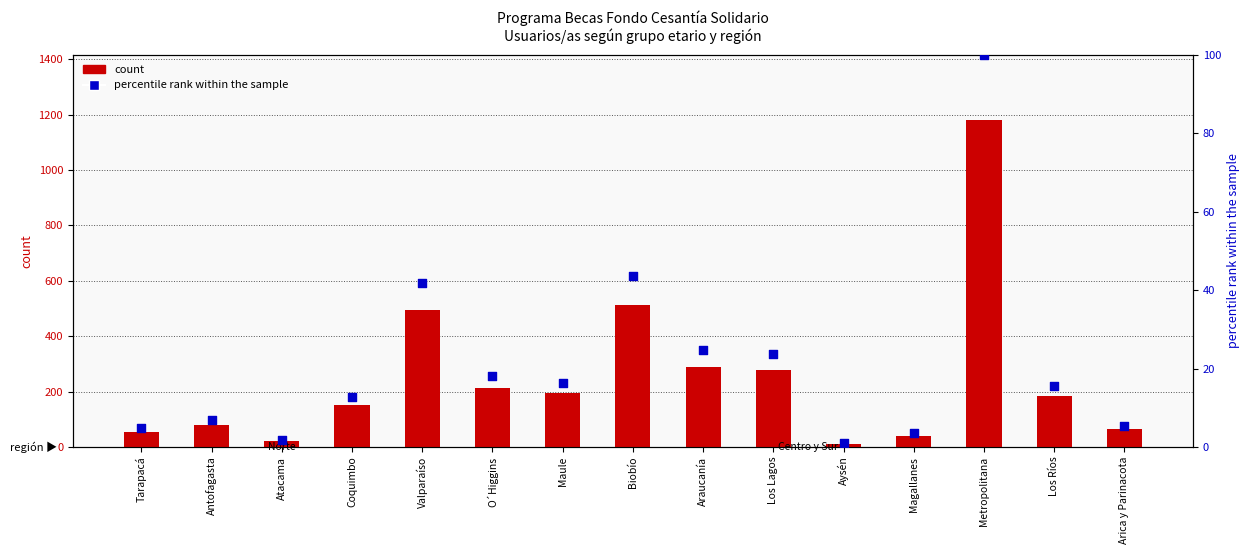

At which category is the sum across all series the highest?

Metropolitana